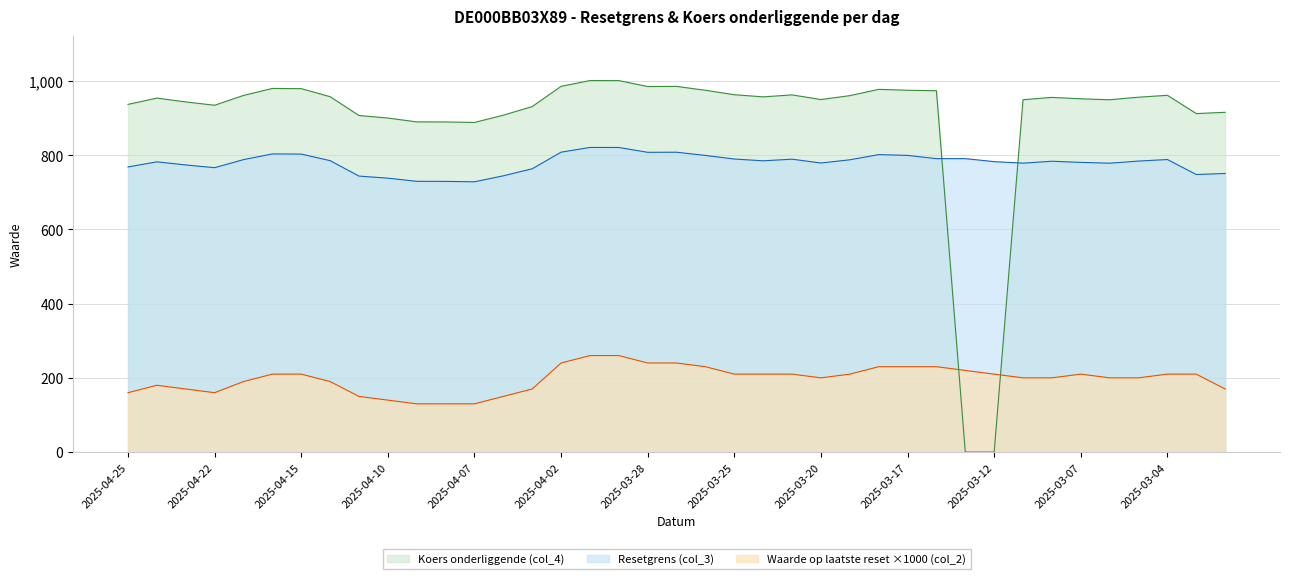

List the series in order of their overall mean, highest first.

Koers onderliggende (col_4), Resetgrens (col_3), Waarde op laatste reset ×1000 (col_2)